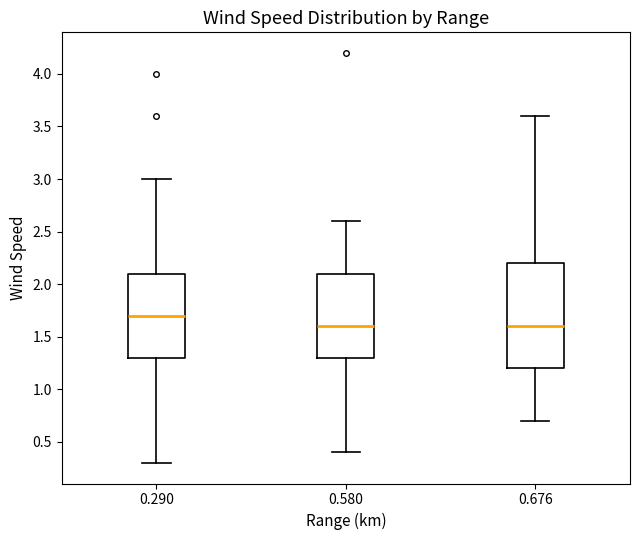

Comparing the boxes themselves (not the whiskers), which one is the tallest?

0.676